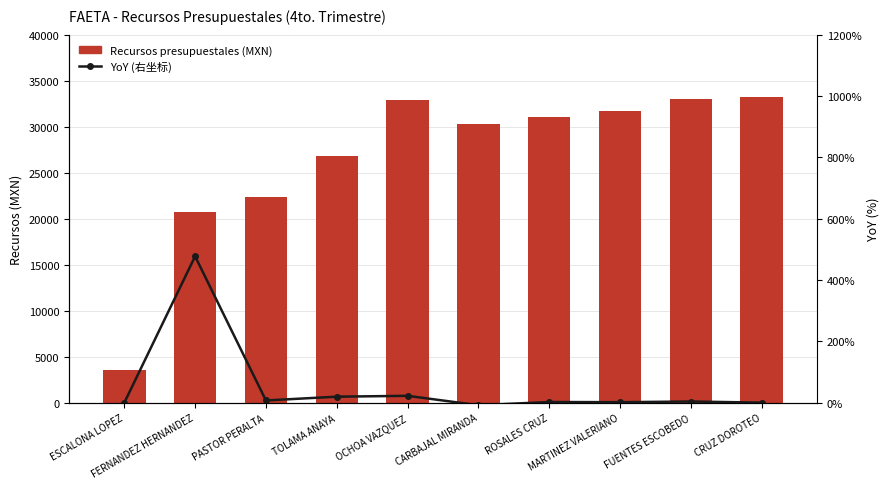

The Recursos presupuestales (MXN) series shows 11462.6 at OCHOA VAZQUEZ. True or false?

False